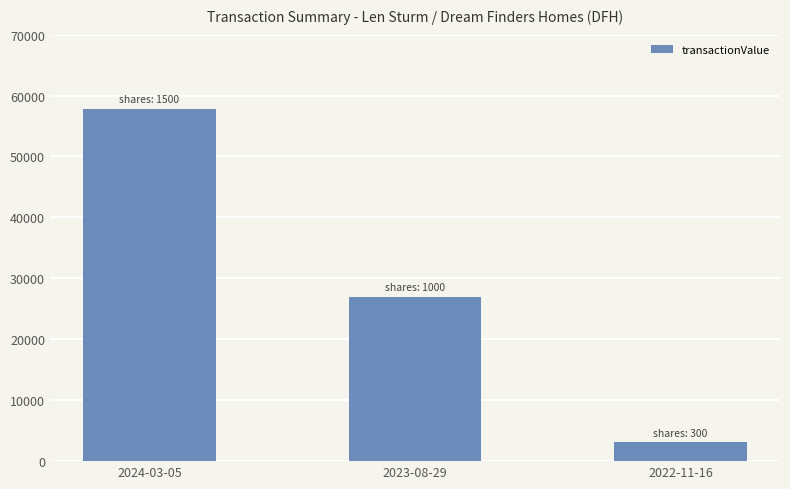

Reading right to left, what are all the values shown in this chart?

2022-11-16=3075	2023-08-29=27000	2024-03-05=57866